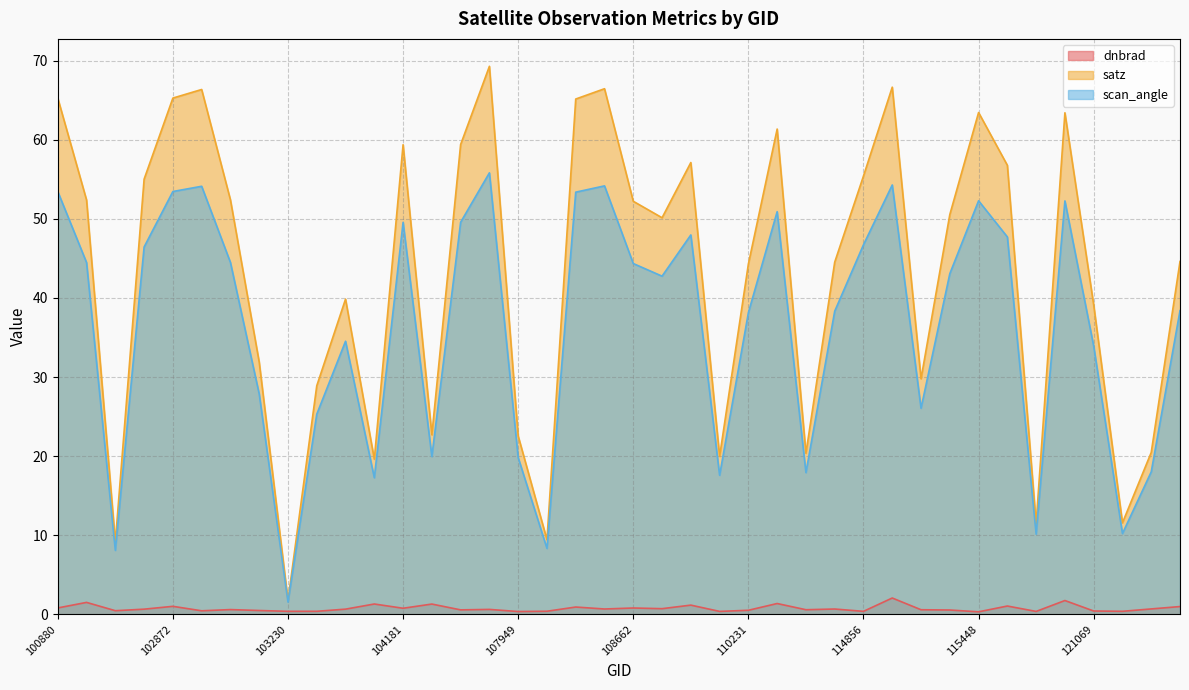

At which category is the sum across all series the highest?

107762